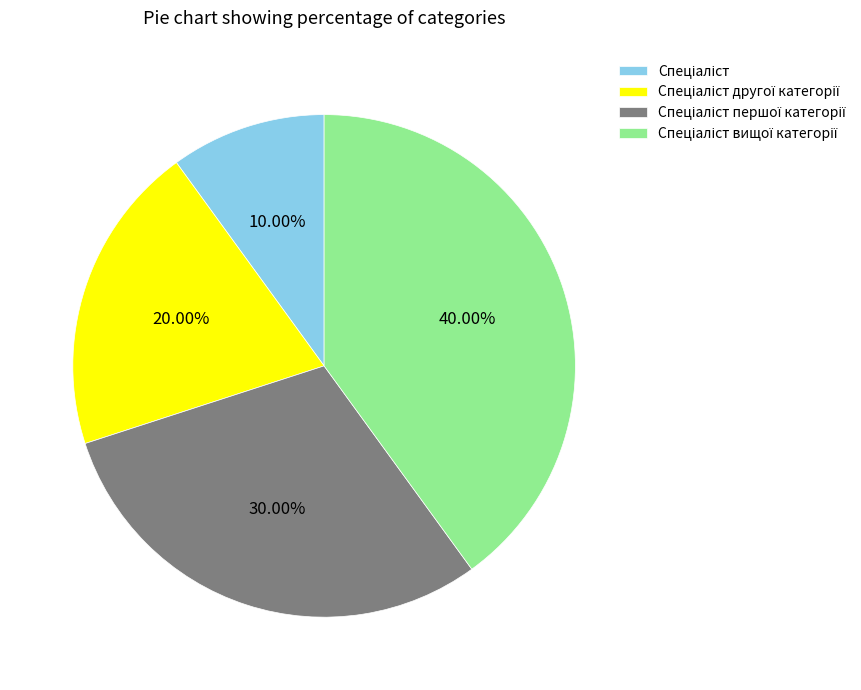

Is there a majority slice in this chart?

No